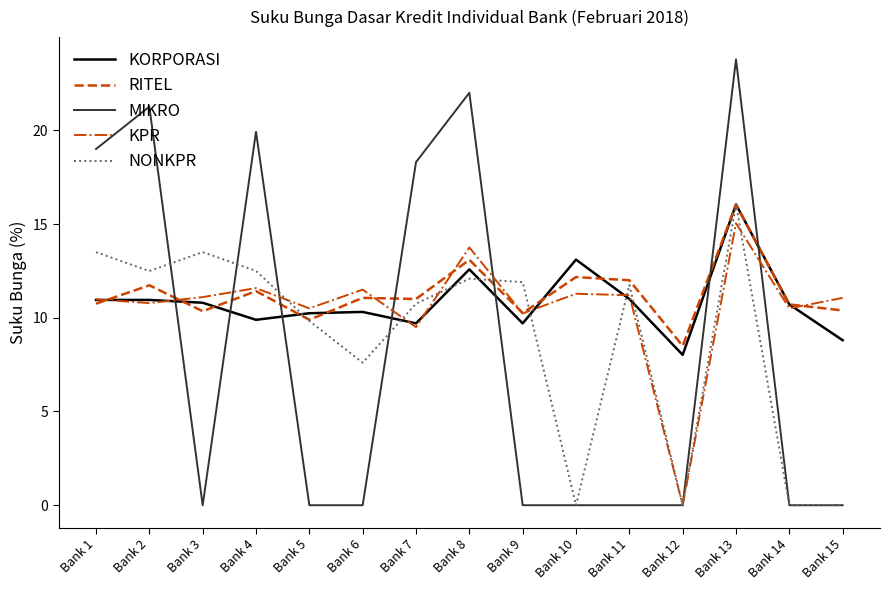

What is the maximum value shown in the chart?

23.8